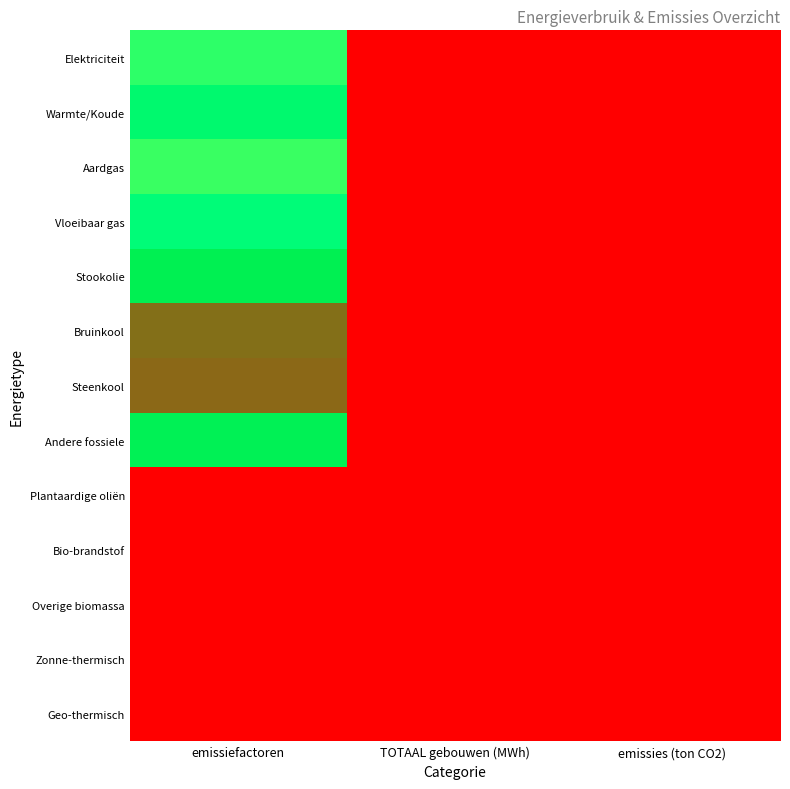

What is the difference between the highest and lowest values at emissiefactoren?

0.4